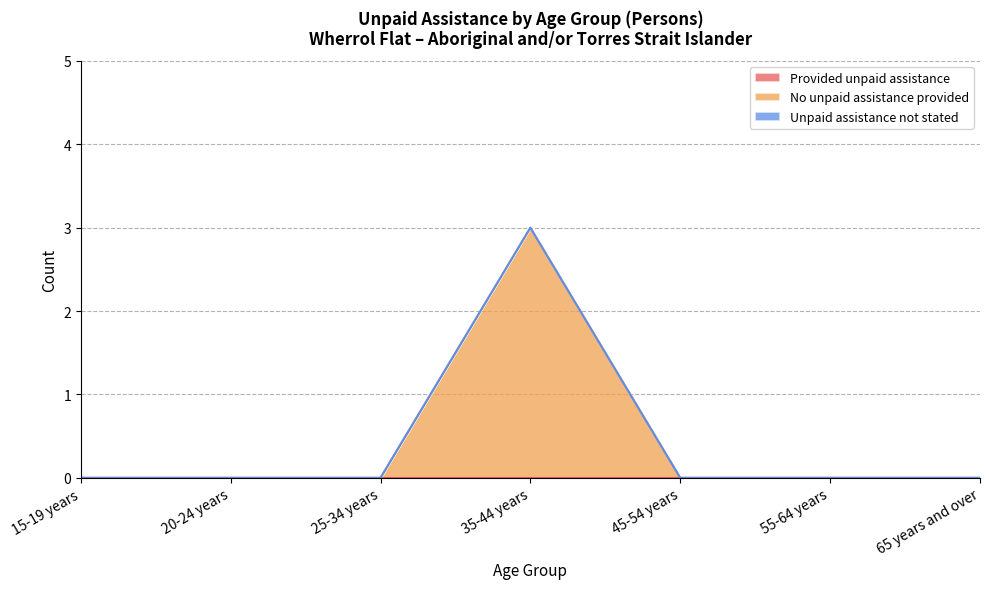

How many series are shown in this chart?

3